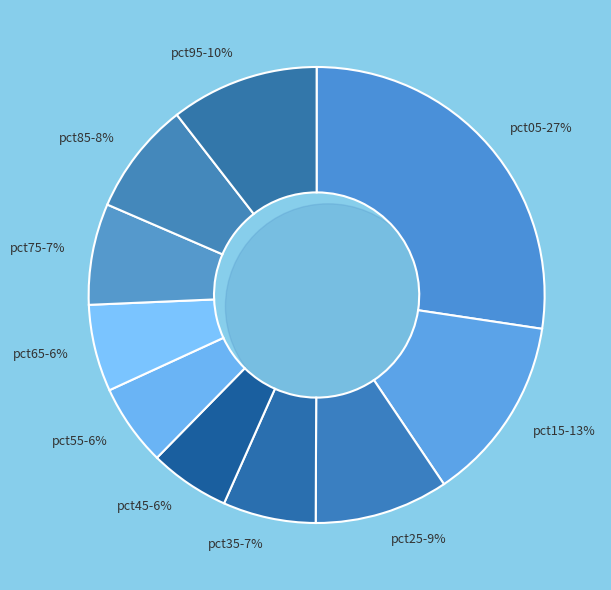

What percentage is NOT represented by pct35?

93.4%